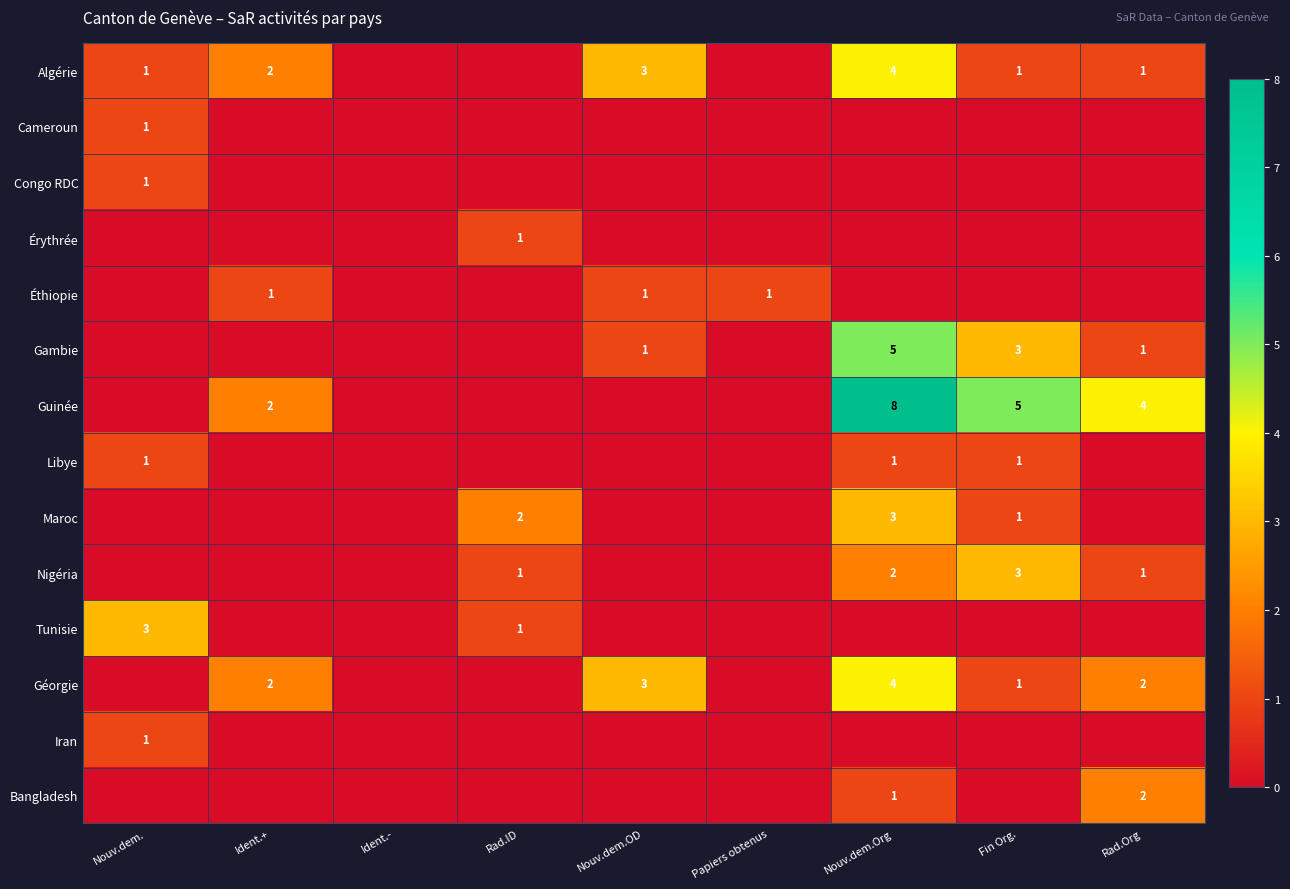

What is the difference between the highest and lowest values at Fin Org.?

5